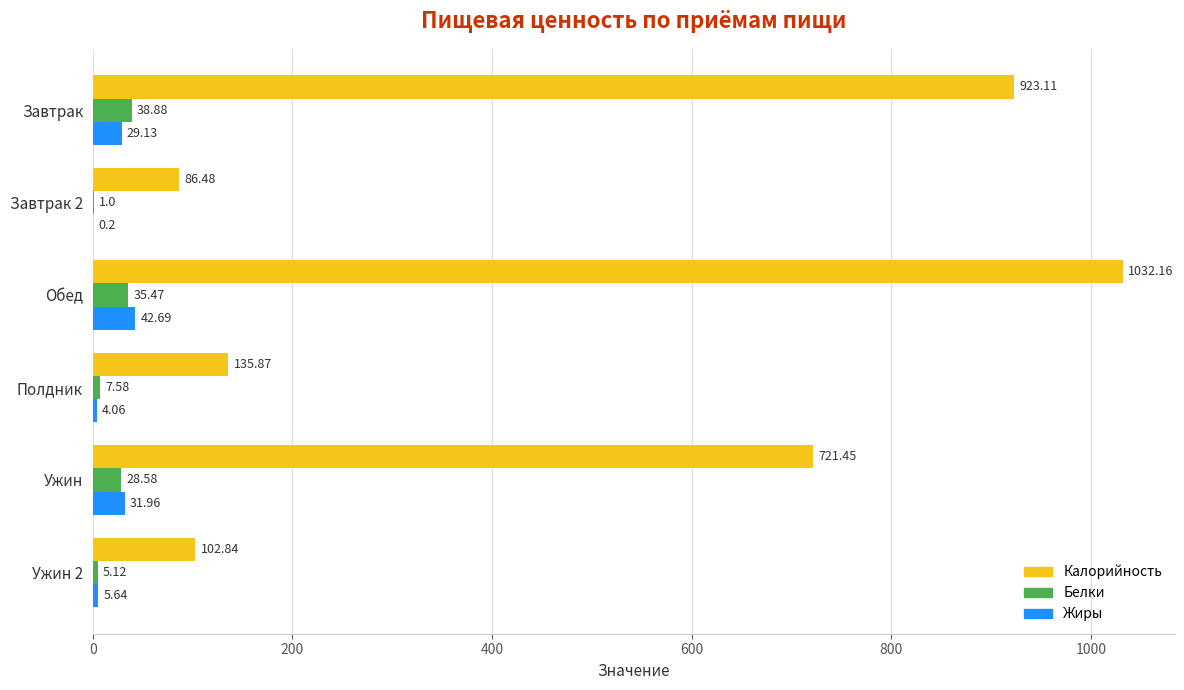

Which label corresponds to the largest value in the chart?

Обед